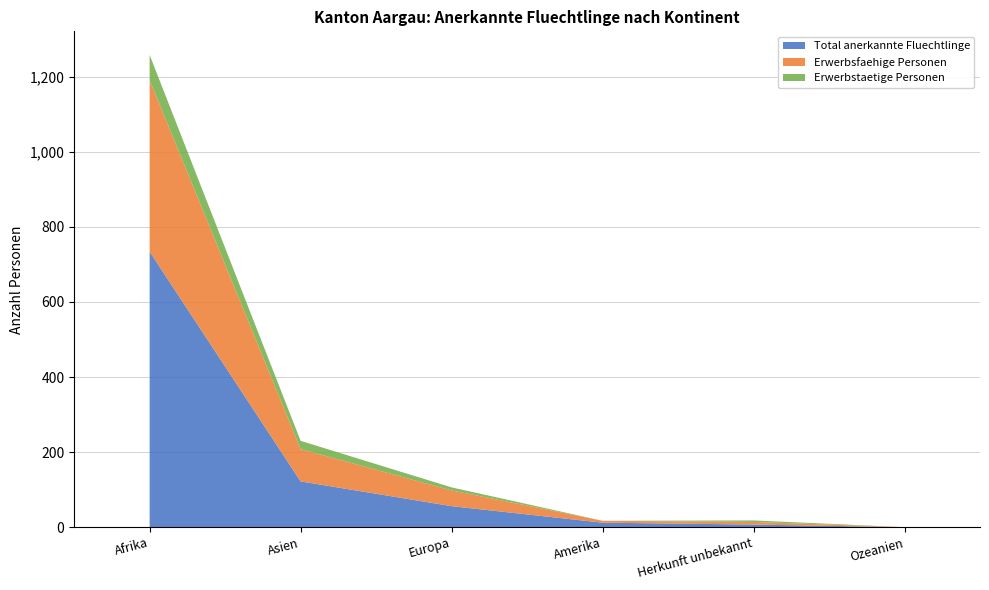

Reading left to right, list all the values displayed in this chart.

Total anerkannte Fluechtlinge: Afrika=734	Amerika=12	Asien=122	Europa=56	Ozeanien=0	Herkunft unbekannt=7
Erwerbsfaehige Personen: Afrika=457	Amerika=5	Asien=86	Europa=42	Ozeanien=0	Herkunft unbekannt=7
Erwerbstaetige Personen: Afrika=67	Amerika=0	Asien=22	Europa=8	Ozeanien=0	Herkunft unbekannt=4